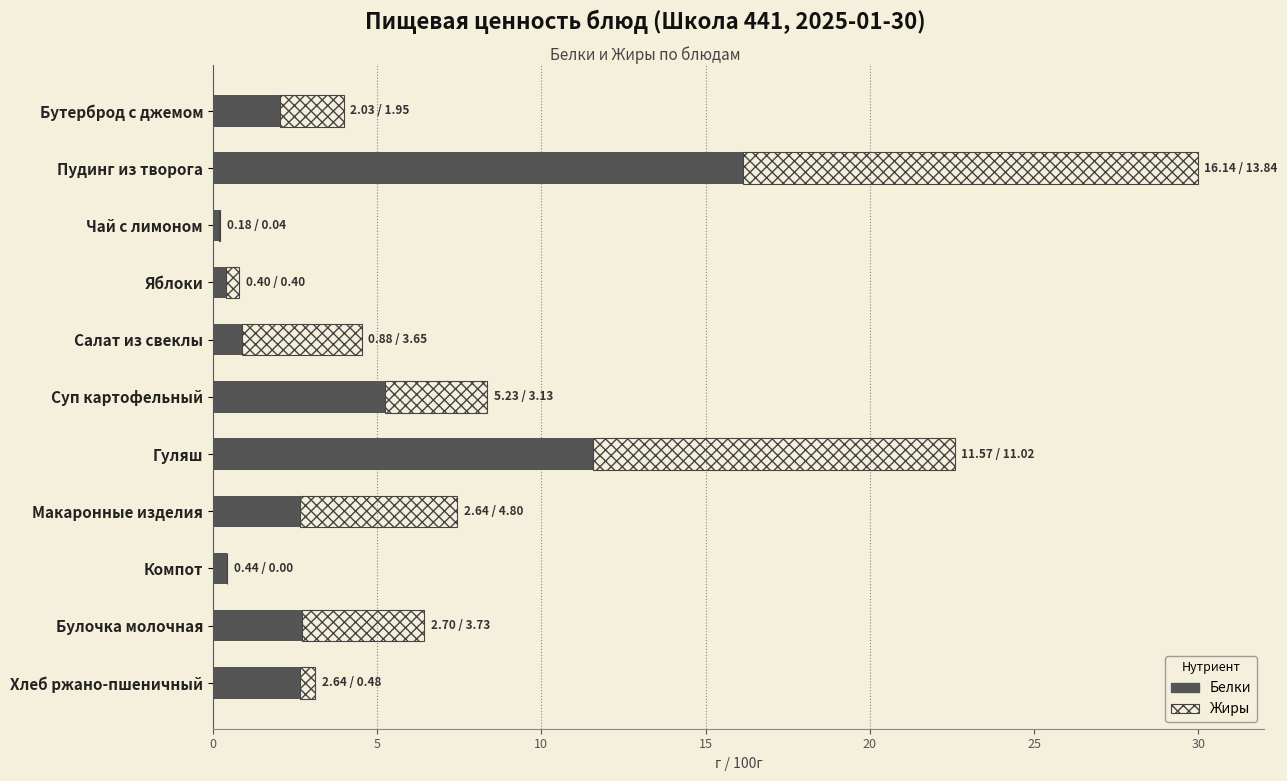

At which category is the sum across all series the highest?

Пудинг из творога